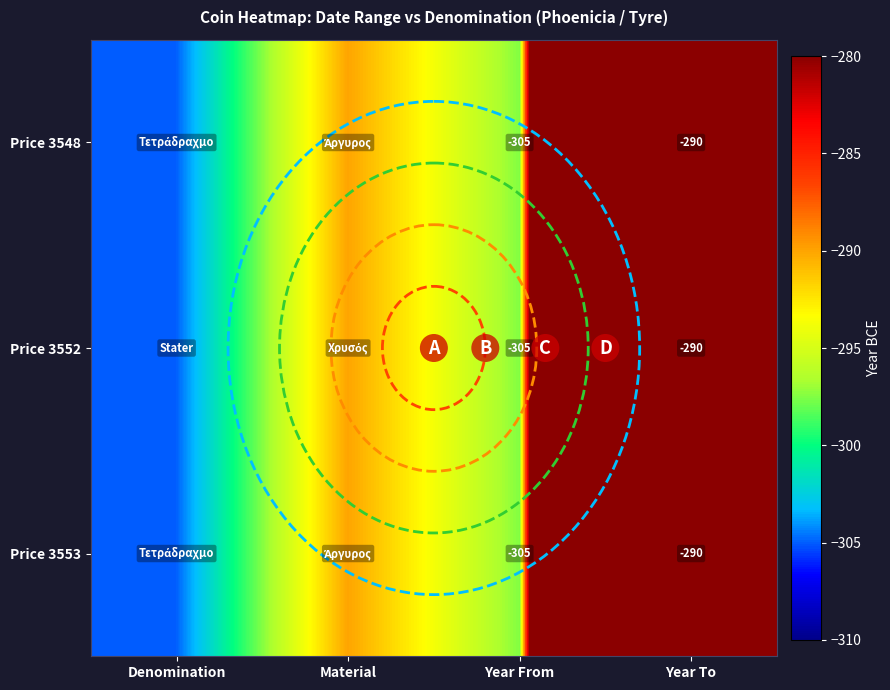

Count the number of data series in this chart.

3